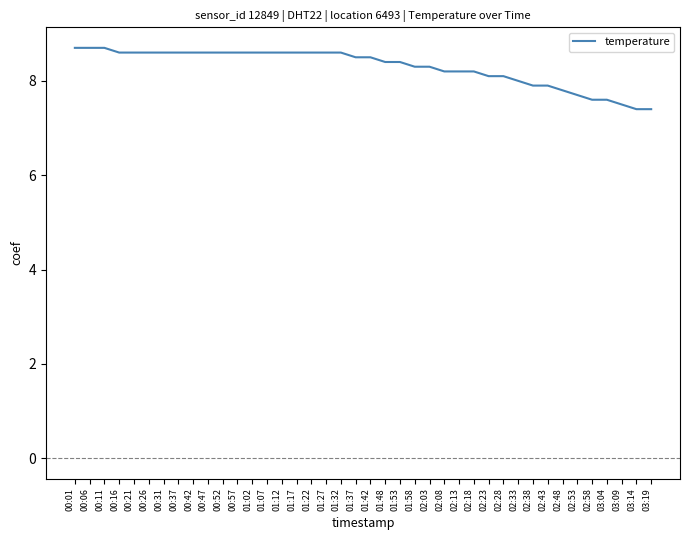

What is the maximum value shown in the chart?

8.7